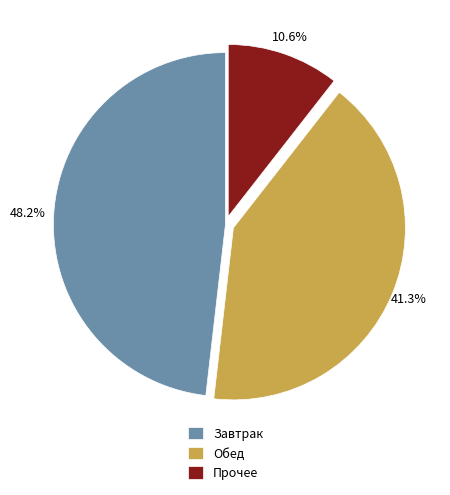

Do Завтрак and Прочее together represent more than half of the pie?

Yes